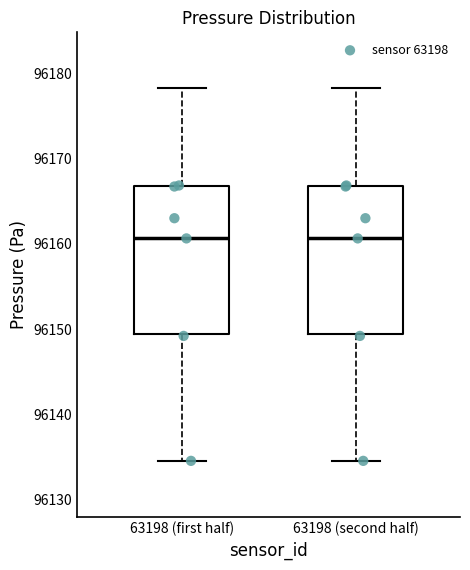

Reading left to right, read every box against the y-axis: the position of its median line, the range the box covers, and the ends of its whiskers. The values are not printed on the chart, so give them approximately, as read against the axis.

63198 (first half): median 96161, box 96149 to 96167, whiskers 96135 to 96178
63198 (second half): median 96161, box 96149 to 96167, whiskers 96135 to 96178